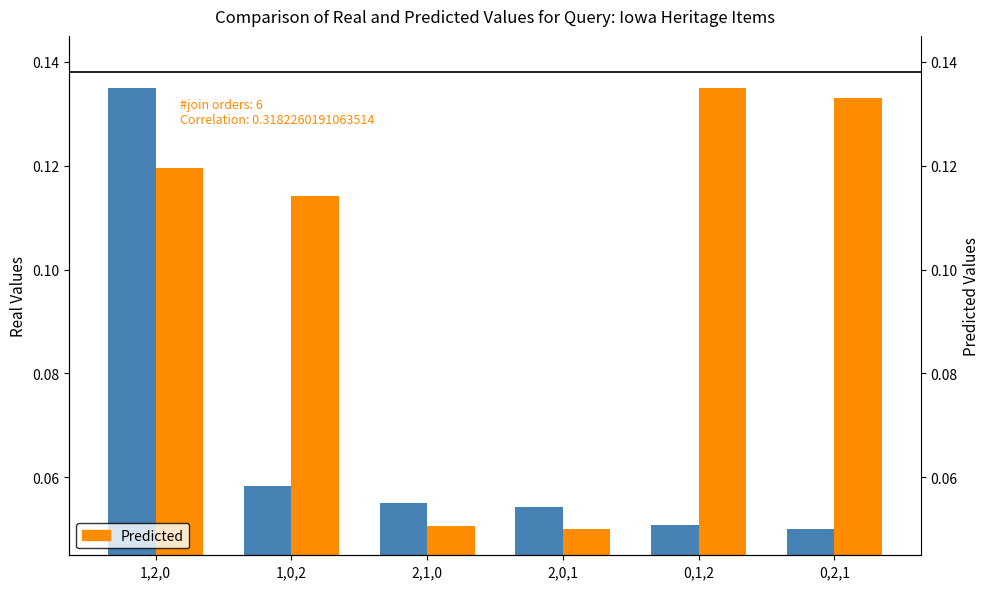

What is the difference between the maximum and minimum values in the Predicted series?

0.1